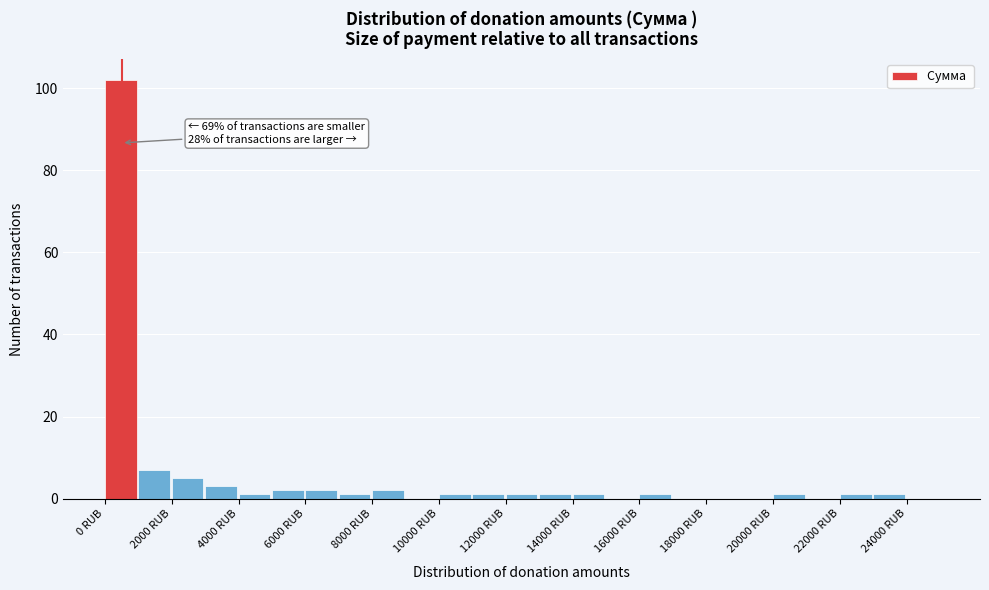

Which range on the x-axis has the tallest bar?

0 to 1000